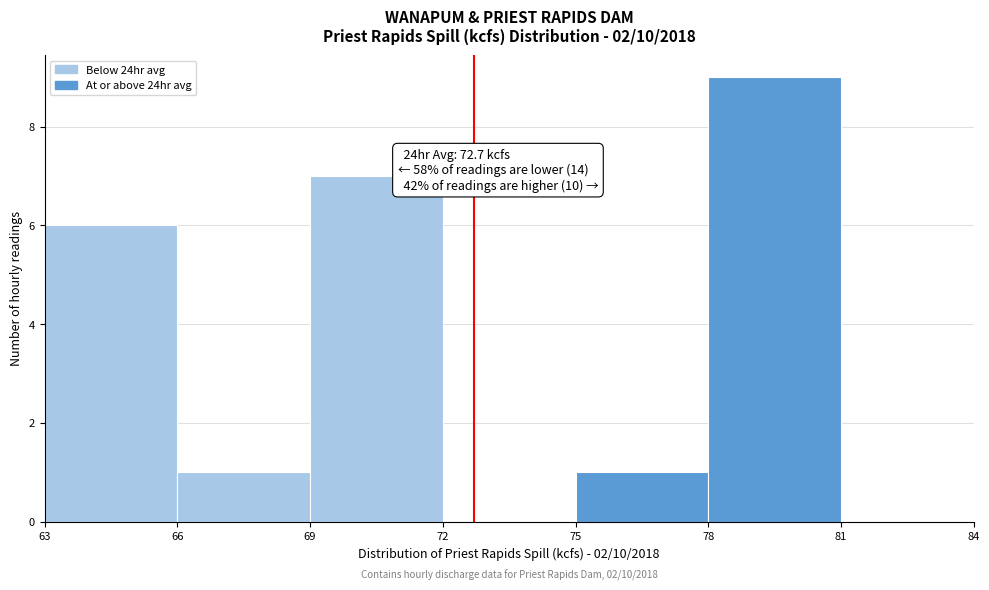

Which range on the x-axis has the tallest bar?

78 to 81